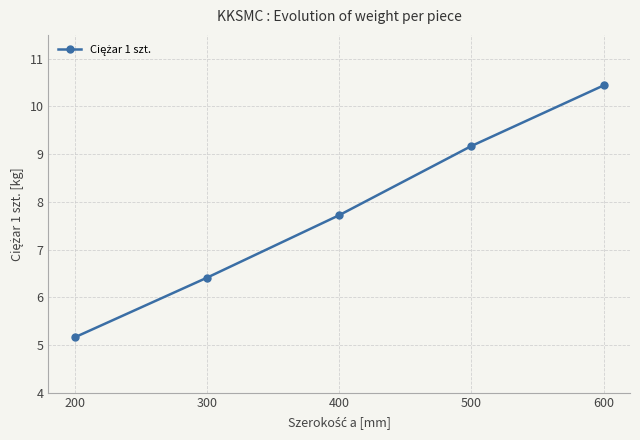

What is the smallest value displayed?

5.2